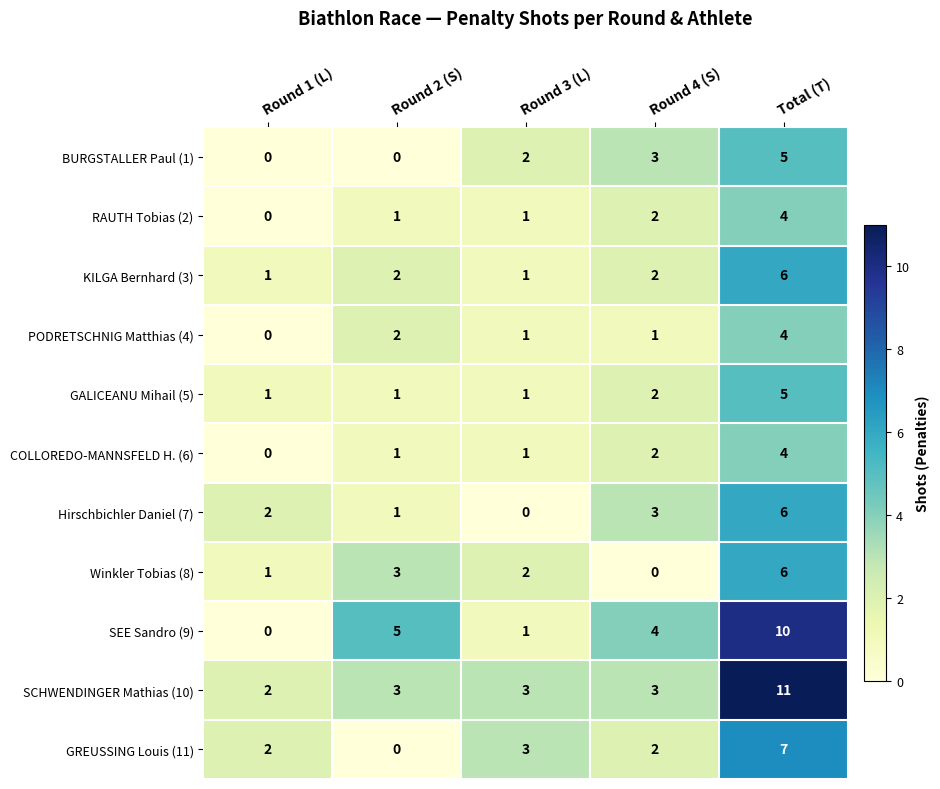

How many Winkler Tobias (8) values are between 1 and 3?

3